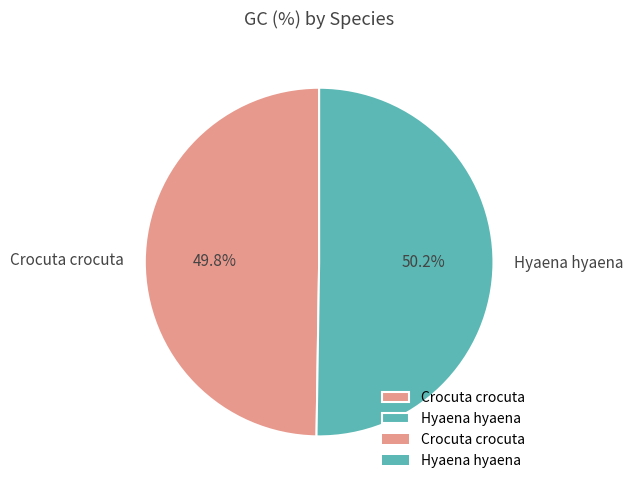

To the nearest percent, what is the average slice percentage?

50%